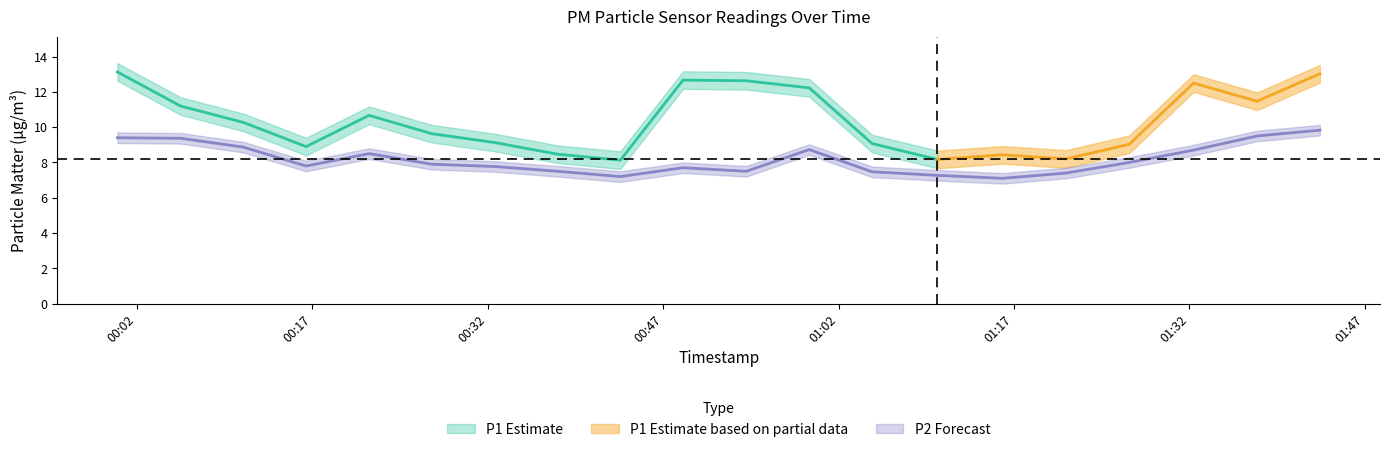

Is it true that the value at 2023-08-06T00:37:58 is 12.8?

False